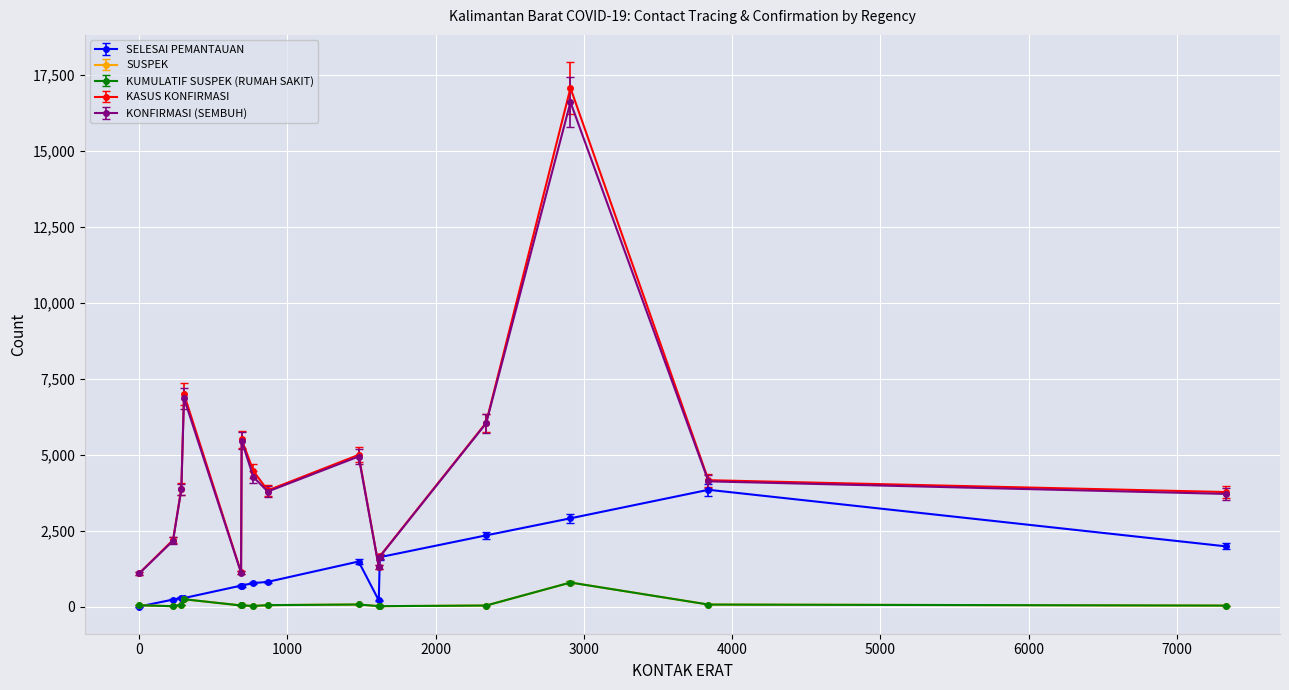

Does the chart have visible grid lines?

Yes